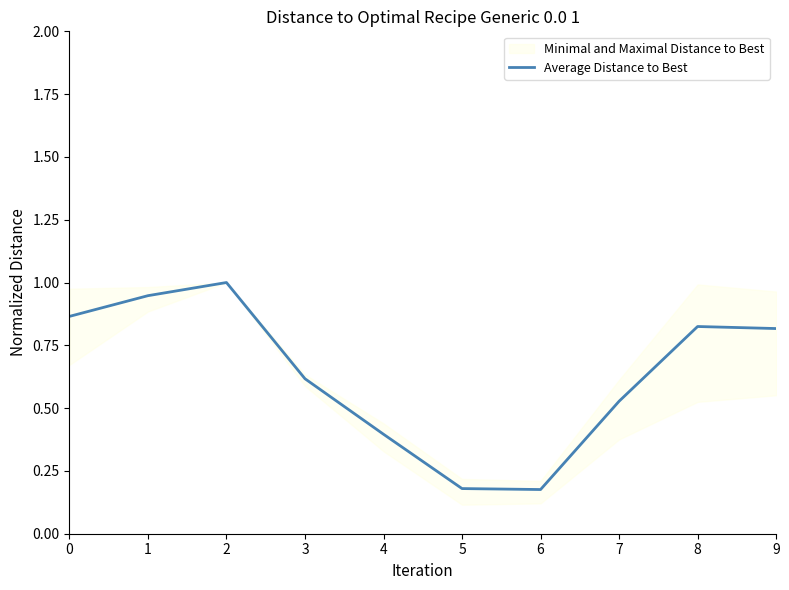

How many points are lower than both their immediate neighbors (excluding endpoints)?

1